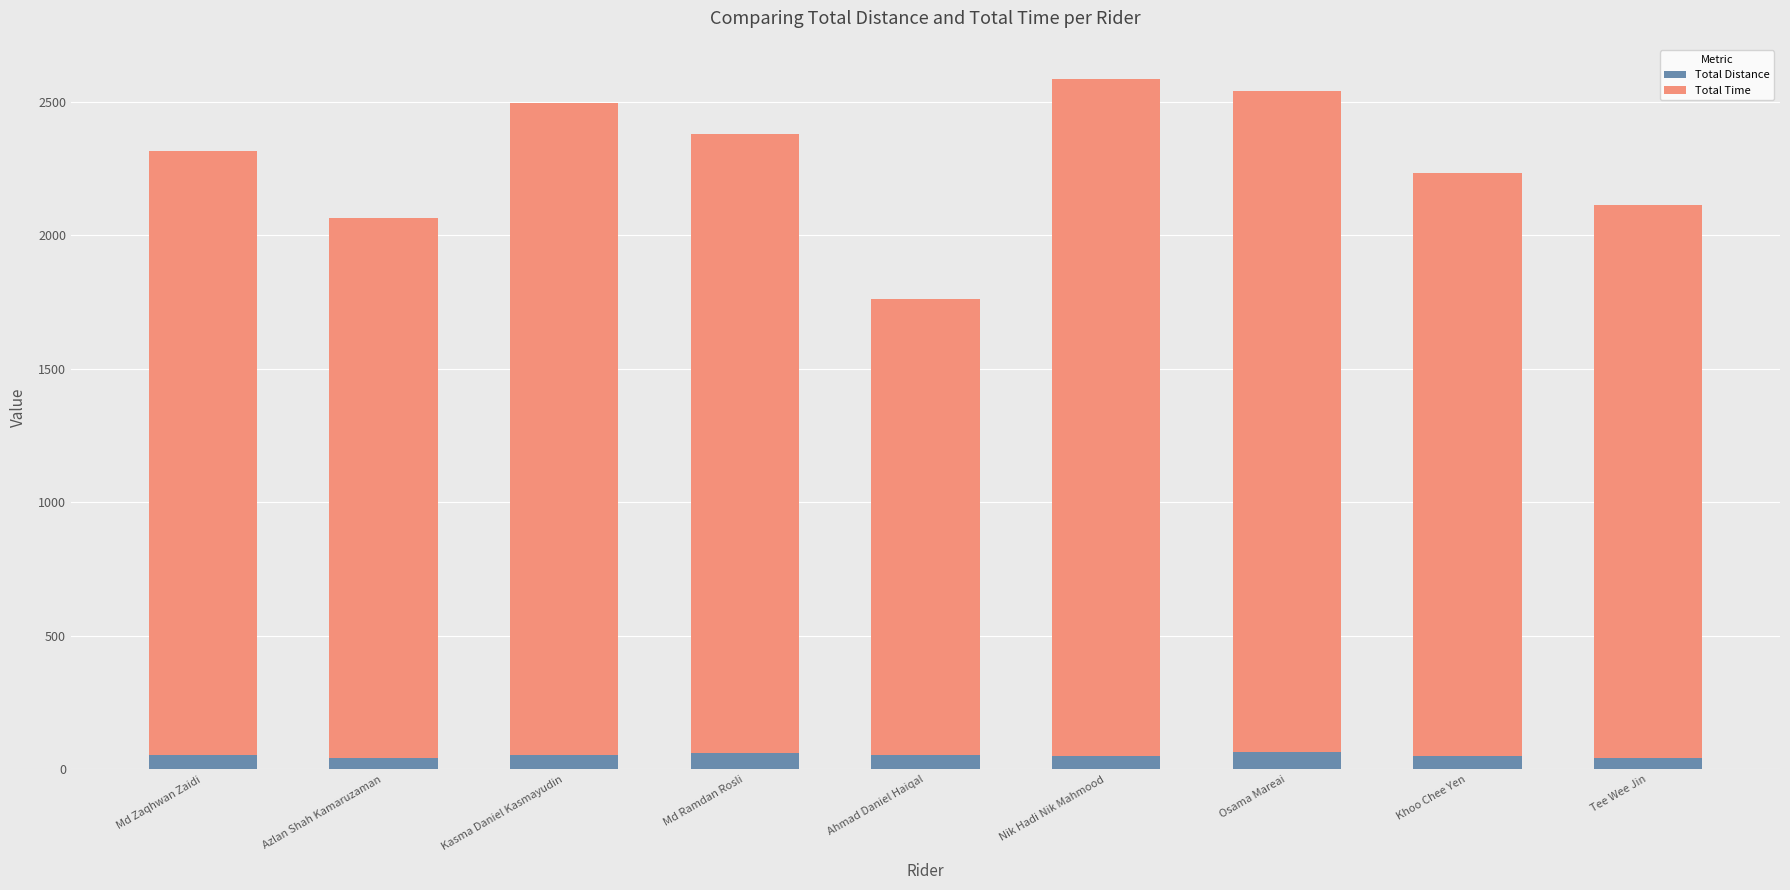

Are the bars grouped side by side (vs. stacked)?

No